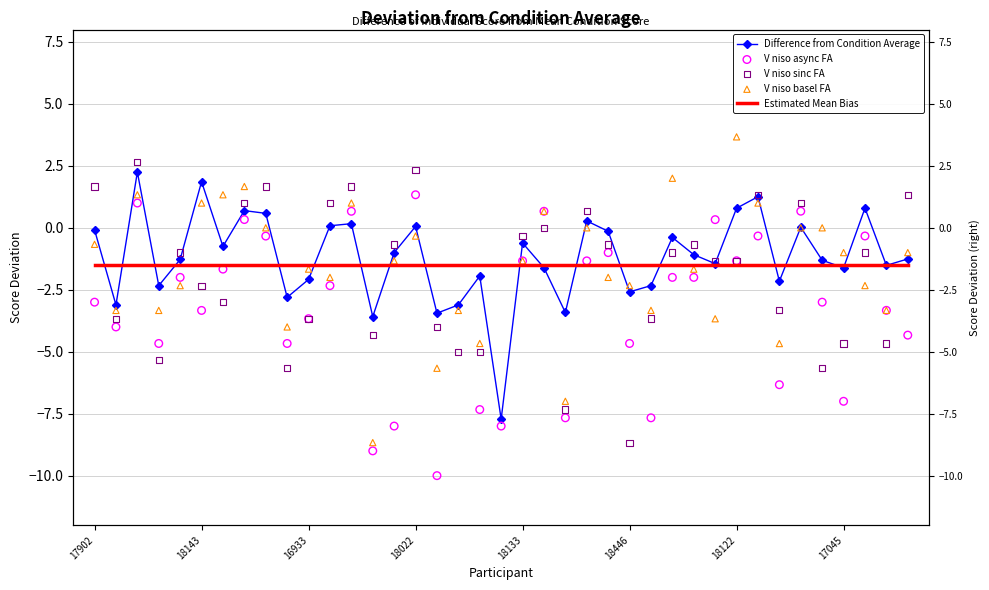

At how many categories does at least one series exceed -11?

39